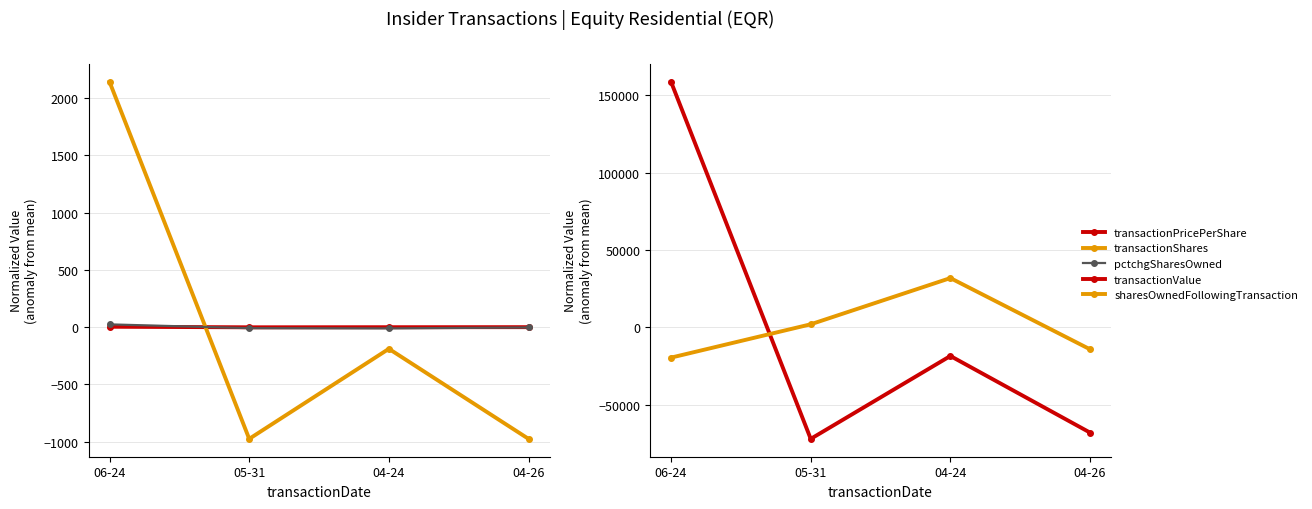

Reading left to right, extract all data points from this chart.

transactionPricePerShare: 06-24=3.1	05-31=-1.7	04-24=-0.9	04-26=-0.5
transactionShares: 06-24=2140.5	05-31=-975.5	04-24=-189.5	04-26=-975.5
pctchgSharesOwned: 06-24=23.8	05-31=-9.2	04-24=-11.2	04-26=-3.2
transactionValue: 06-24=158810.2	05-31=-72162.8	04-24=-18536.8	04-26=-68110.8
sharesOwnedFollowingTransaction: 06-24=-19598.8	05-31=1962.2	04-24=31865.2	04-26=-14228.8